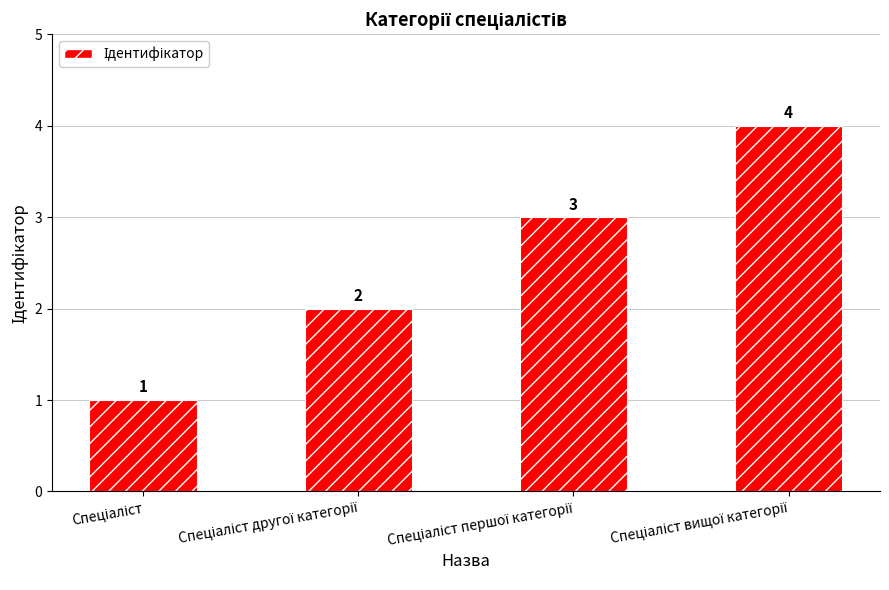

What is the difference between the maximum and minimum values?

3